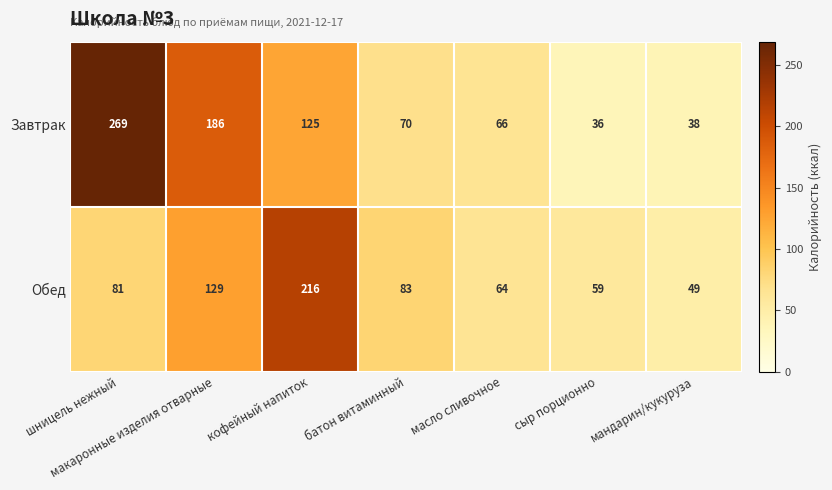

At which category is the sum across all series the highest?

шницель нежный